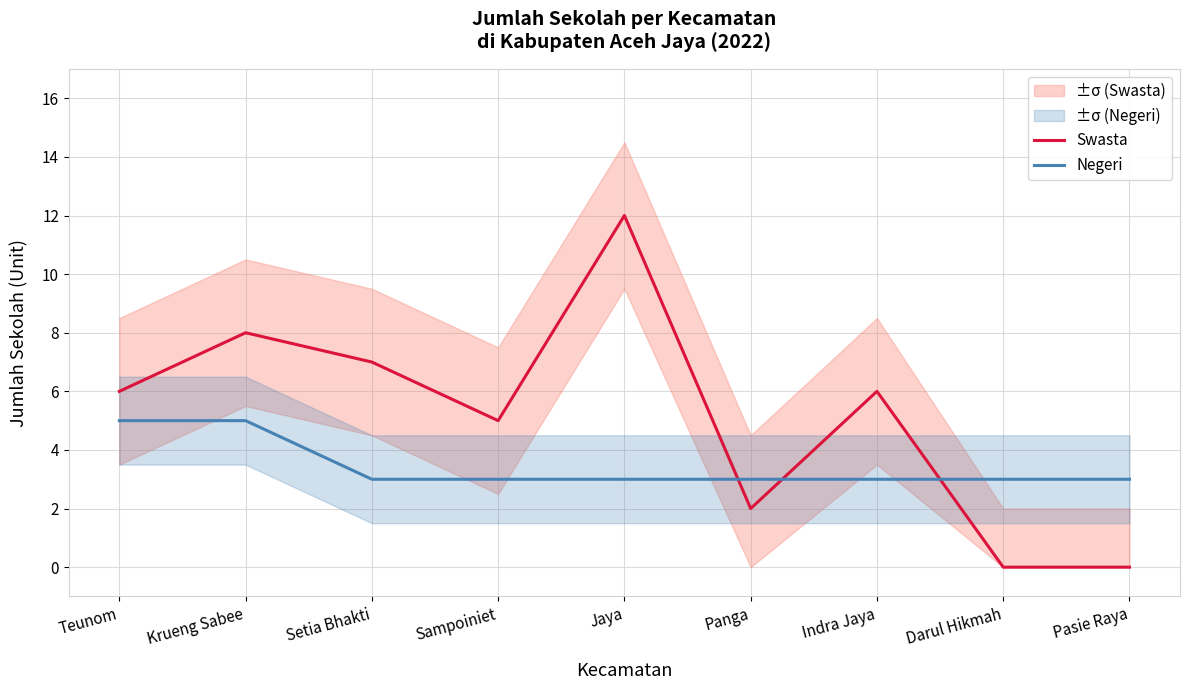

How many lines are shown in the chart?

2